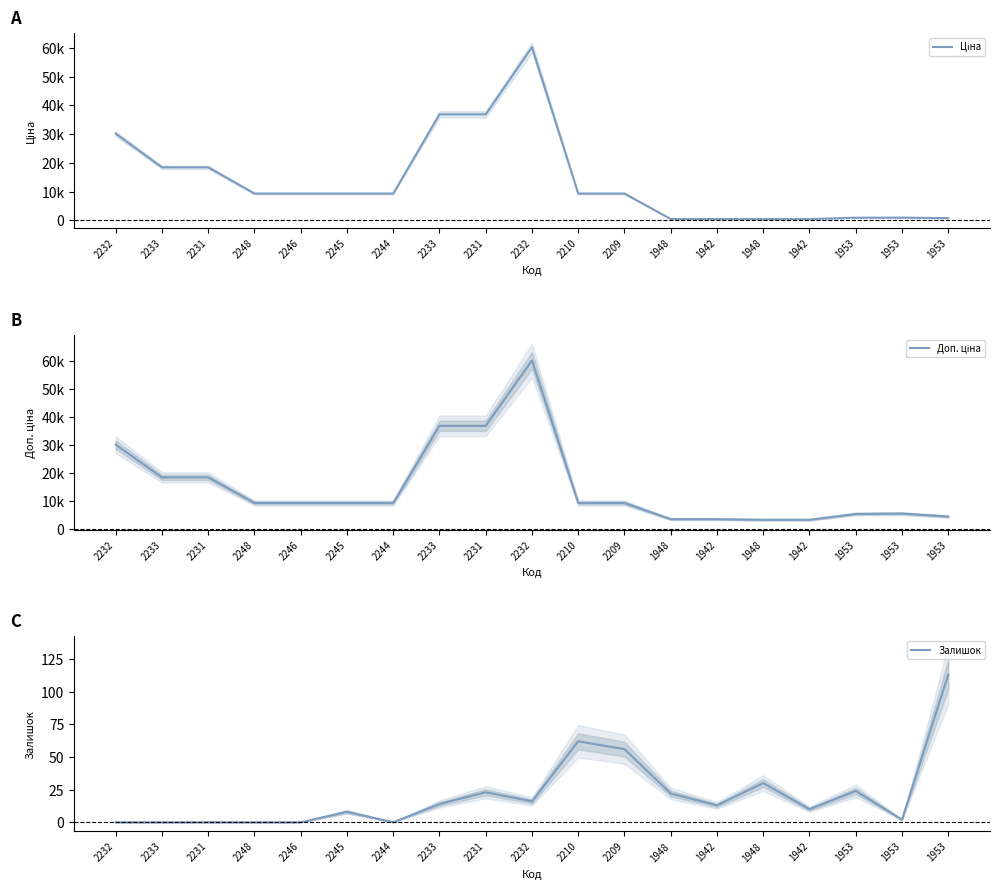

At which category does Залишок reach its first local valley?

2244